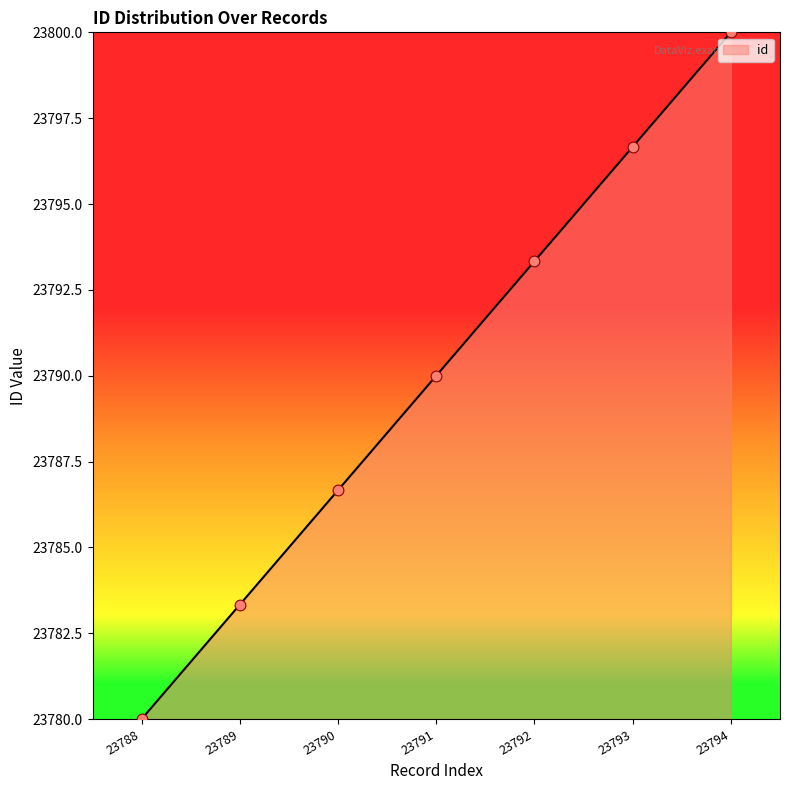

What is the ratio of the value at 23794 to the value at 23790?

1.0